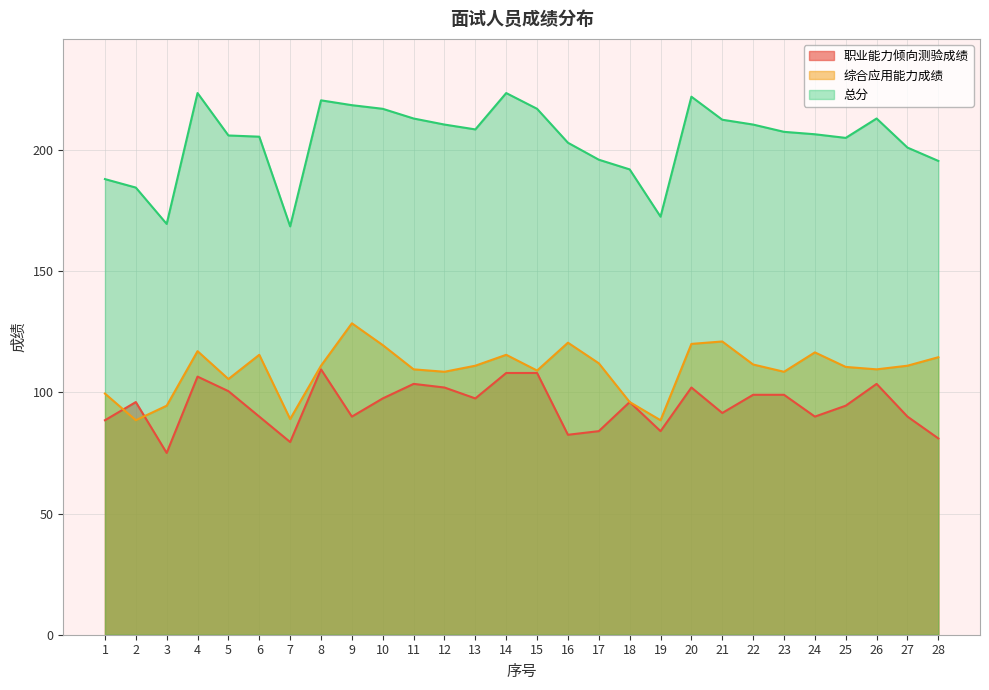

How many series are shown in this chart?

3